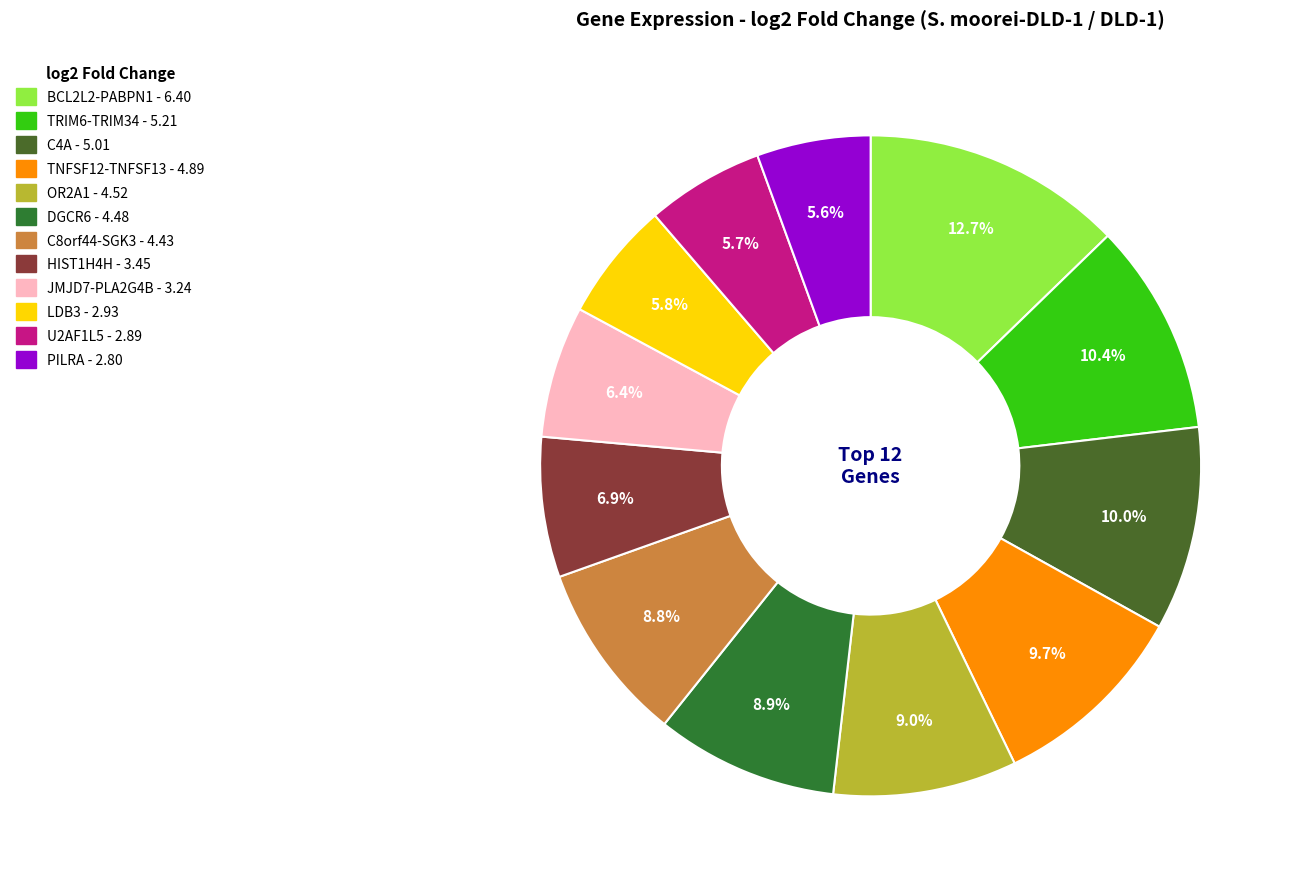

Combined, do C8orf44-SGK3 and JMJD7-PLA2G4B account for over 50%?

No